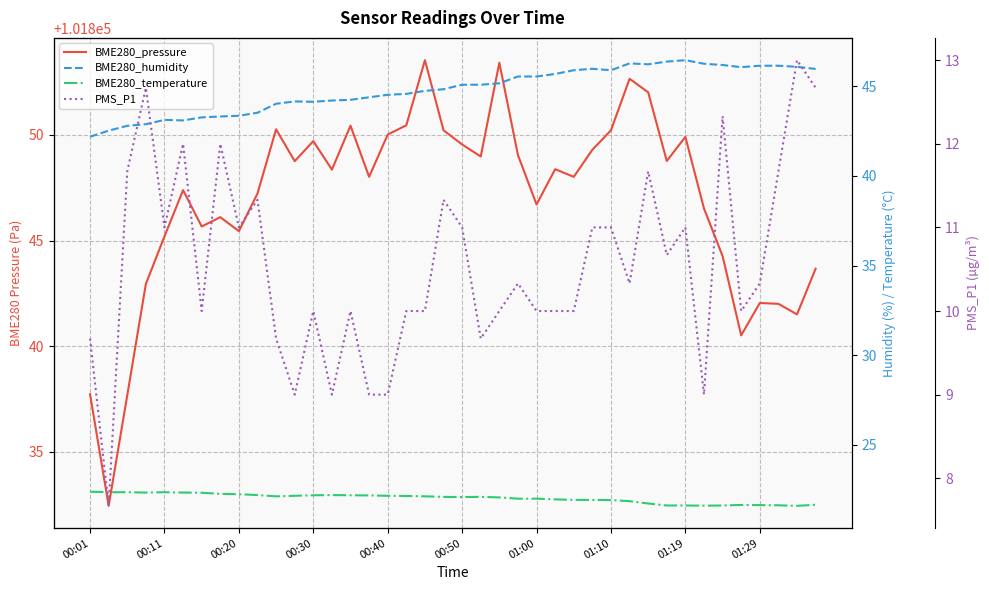

What is the difference between the highest and lowest values at 17?

101840.5